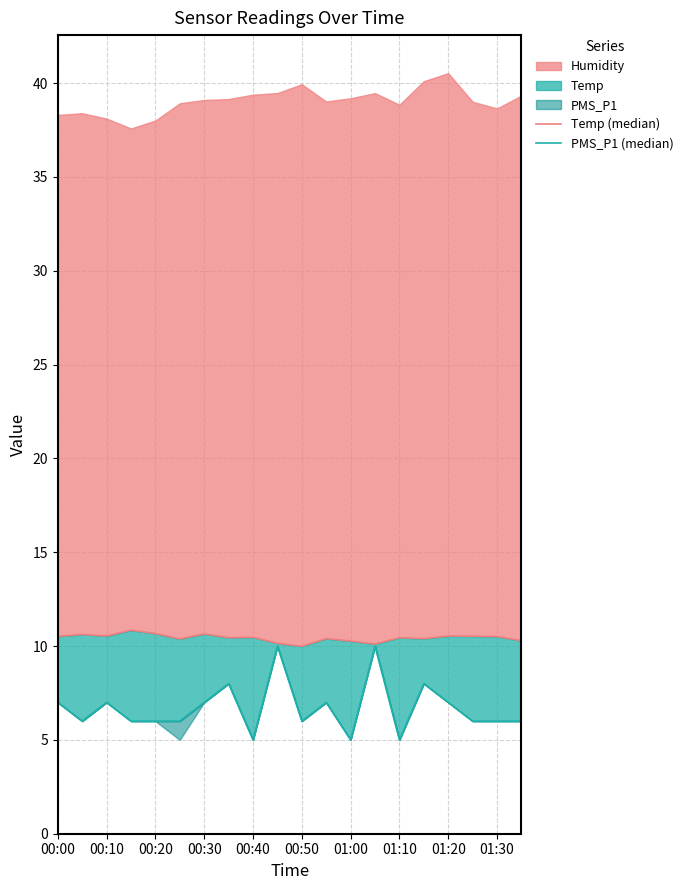

What is the value of the PMS_P1 (median) point at the 12th from the left?

7.0